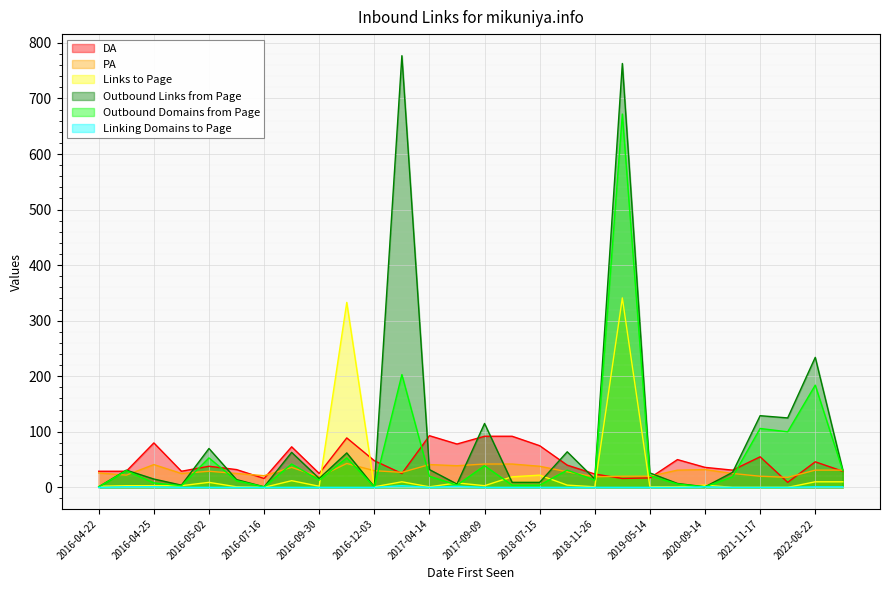

Where do PA and Links to Page first cross each other?

2016-09-30 and 2016-10-14